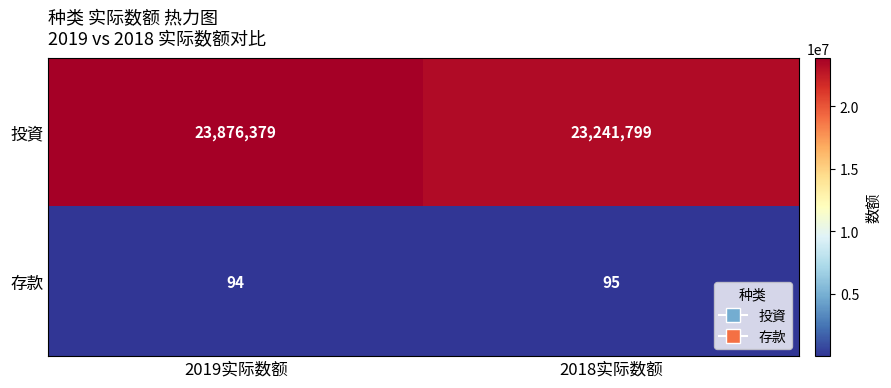

Which series has the widest spread of values?

投資